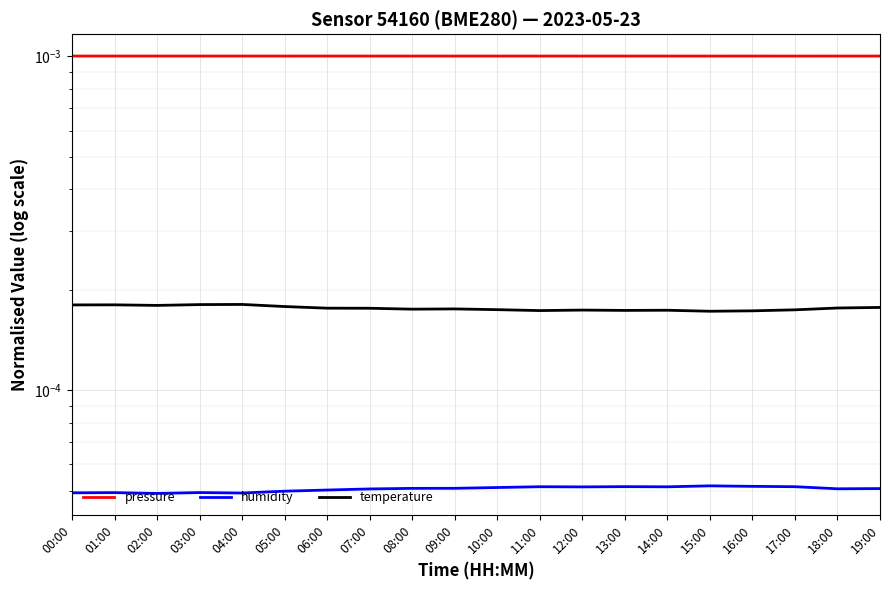

The pressure series shows 0.0 at 06:00. True or false?

False